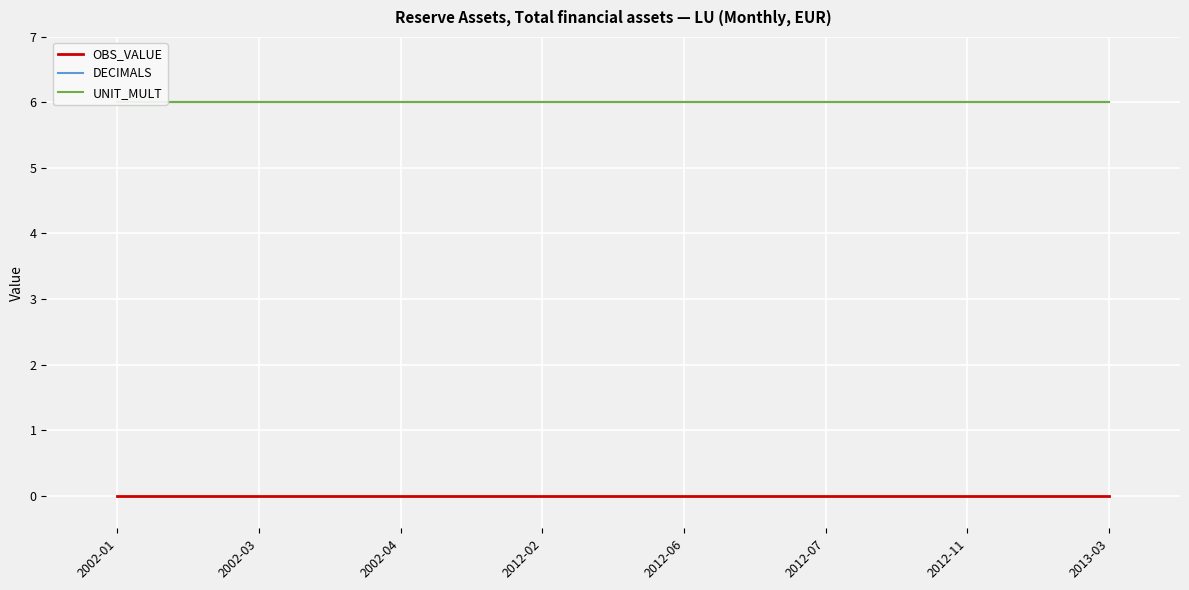

Reading right to left, transcribe all the data shown in this chart.

OBS_VALUE: 2013-03=0	2012-11=0	2012-07=0	2012-06=0	2012-02=0	2002-04=0	2002-03=0	2002-01=0
DECIMALS: 2013-03=6	2012-11=6	2012-07=6	2012-06=6	2012-02=6	2002-04=6	2002-03=6	2002-01=6
UNIT_MULT: 2013-03=6	2012-11=6	2012-07=6	2012-06=6	2012-02=6	2002-04=6	2002-03=6	2002-01=6